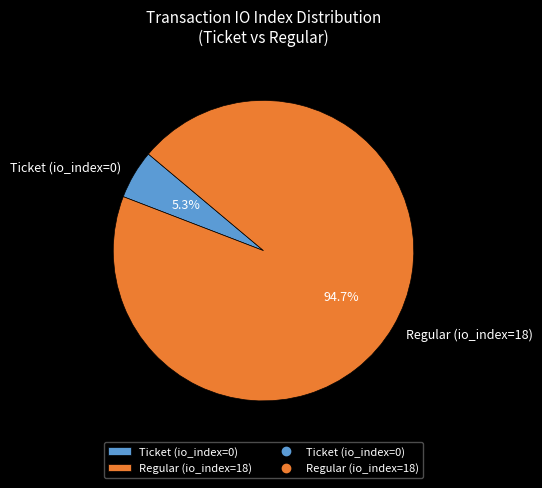

Which slice is the smallest?

Ticket (io_index=0)